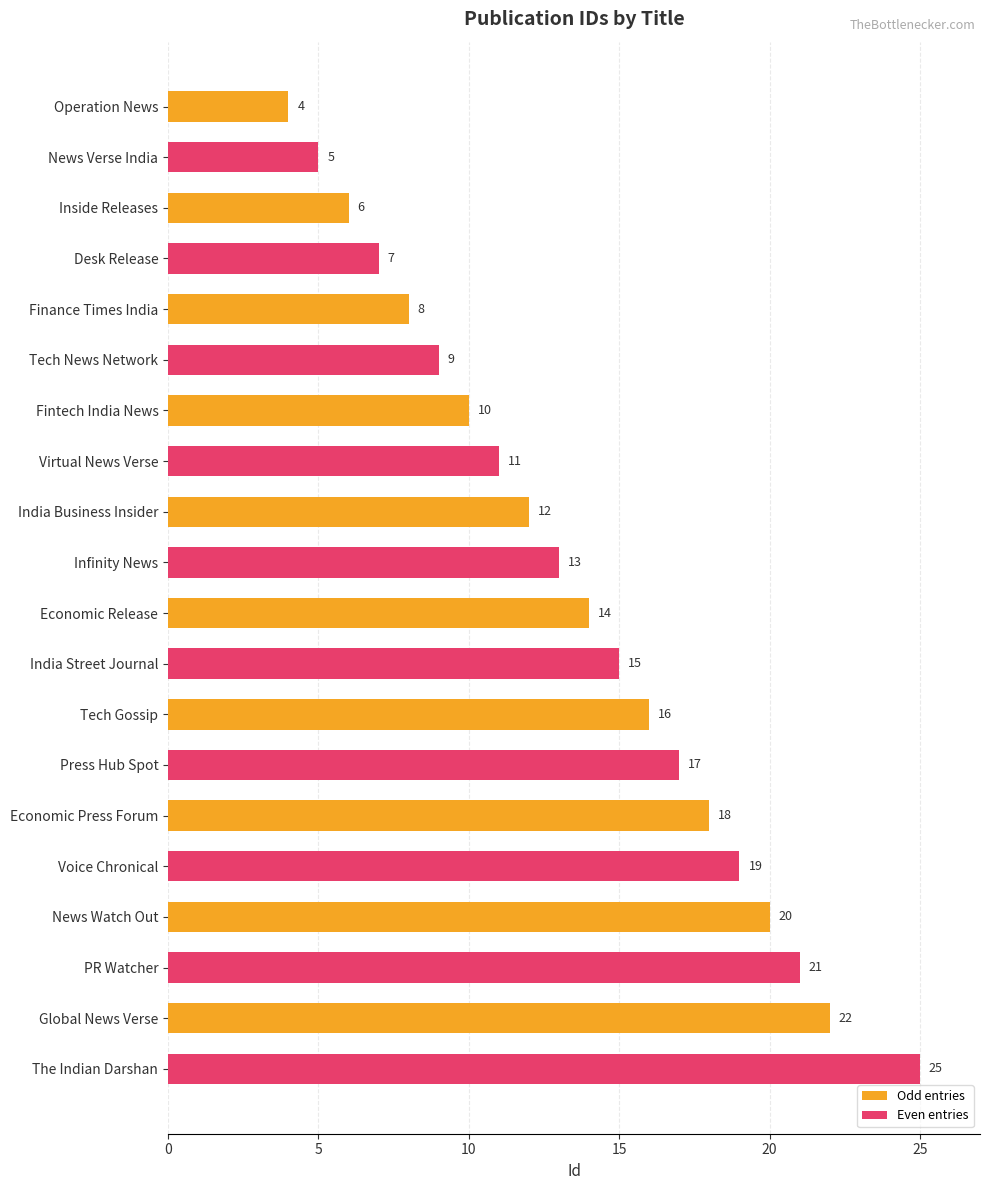

What is the average value of the Even entries series?

14